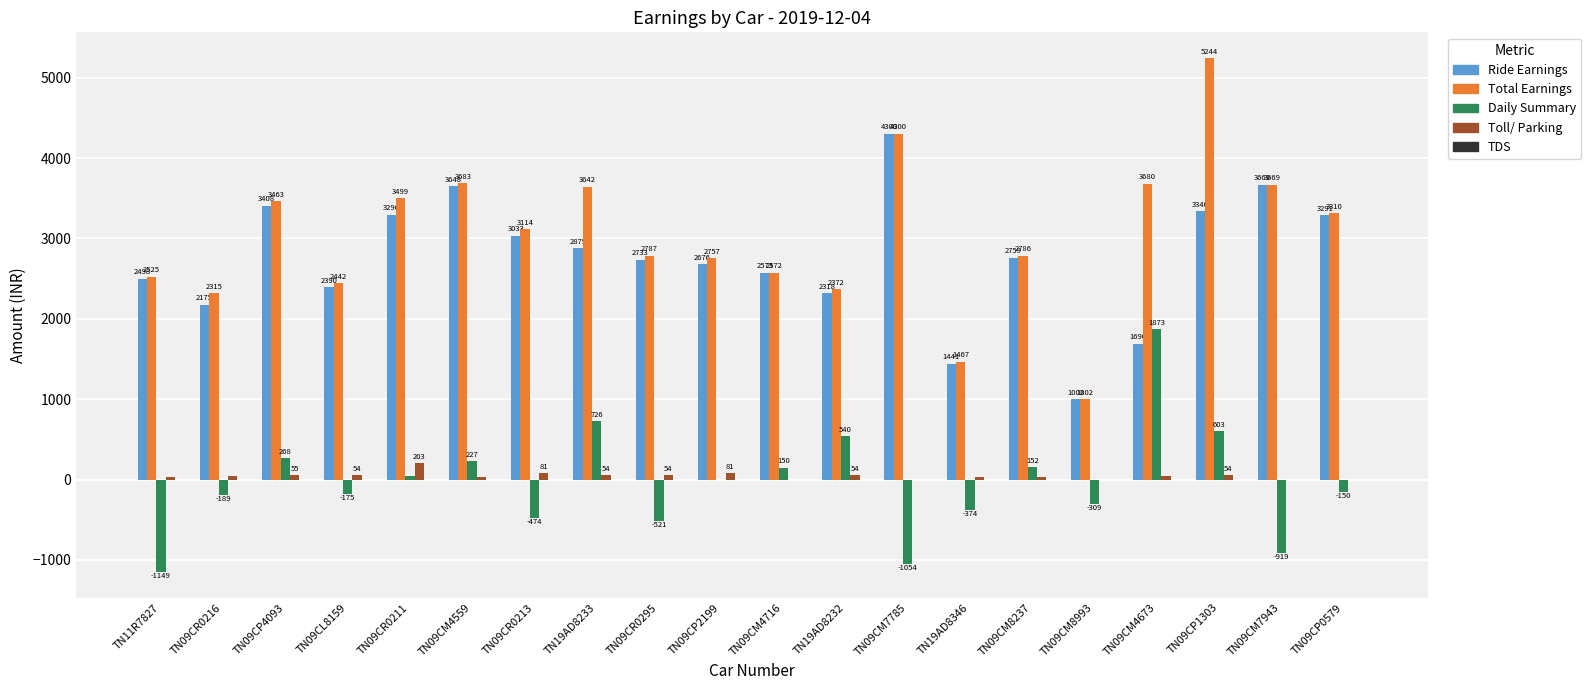

Count the number of categories in the chart.

20